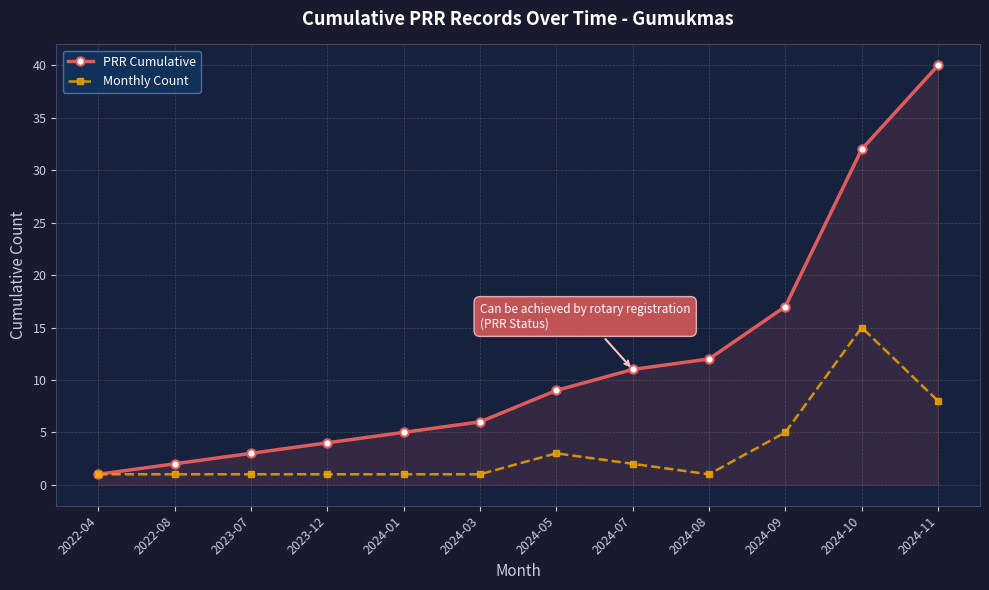

The PRR Cumulative series shows 56 at 2024-11. True or false?

False